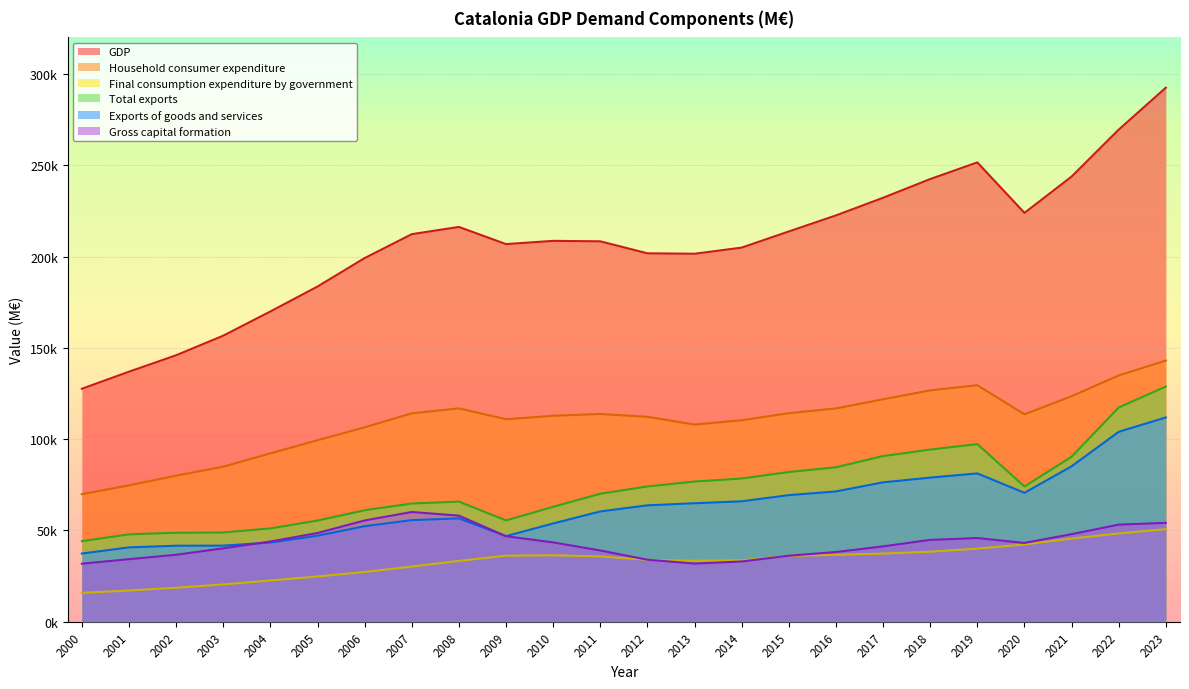

Rank the series by their maximum value, from highest to lowest.

GDP, Household consumer expenditure, Total exports, Exports of goods and services, Gross capital formation, Final consumption expenditure by government